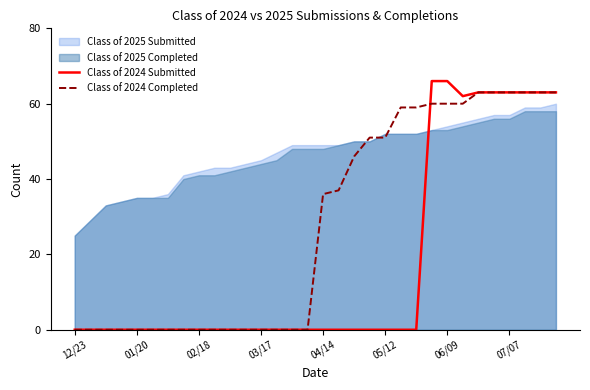

What value does the Class of 2024 Submitted series have at 30, to the nearest 10?

60